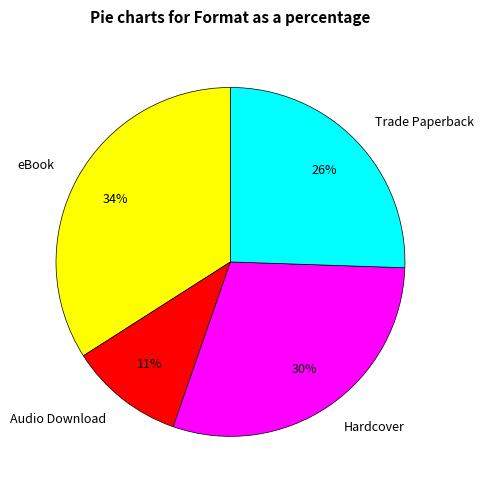

Combined, do Trade Paperback and Audio Download account for over 50%?

No